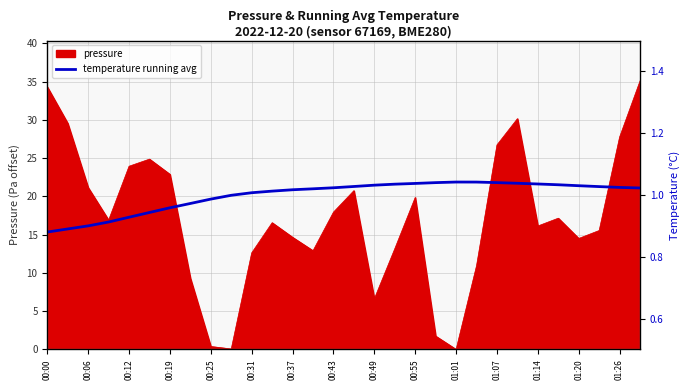

The value of pressure at 00:12 is 23.9. True or false?

True